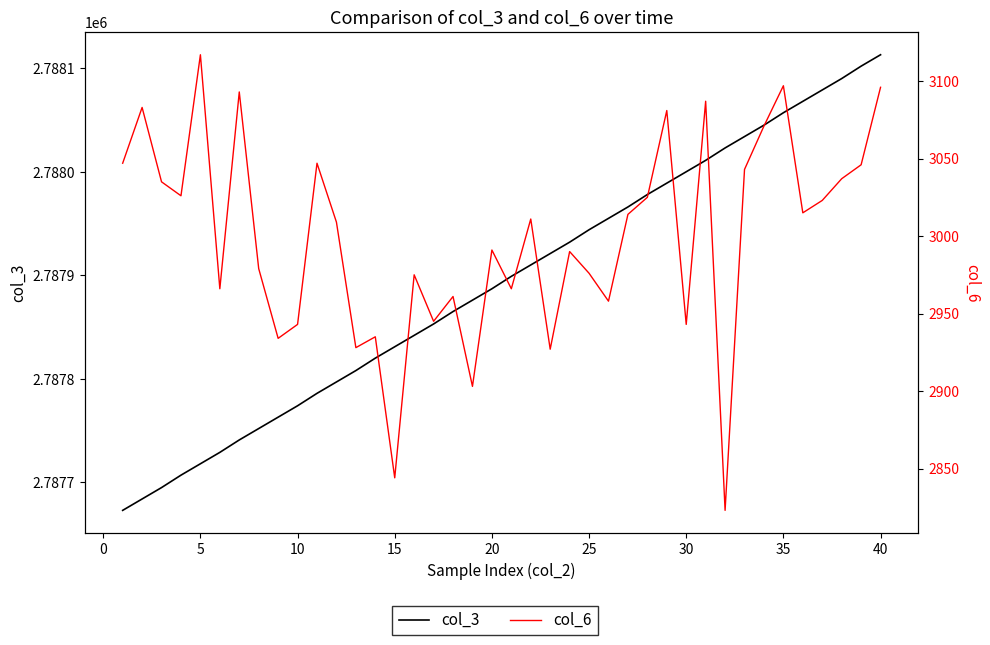

Rank the series at 30 from lowest to highest value.

col_6, col_3